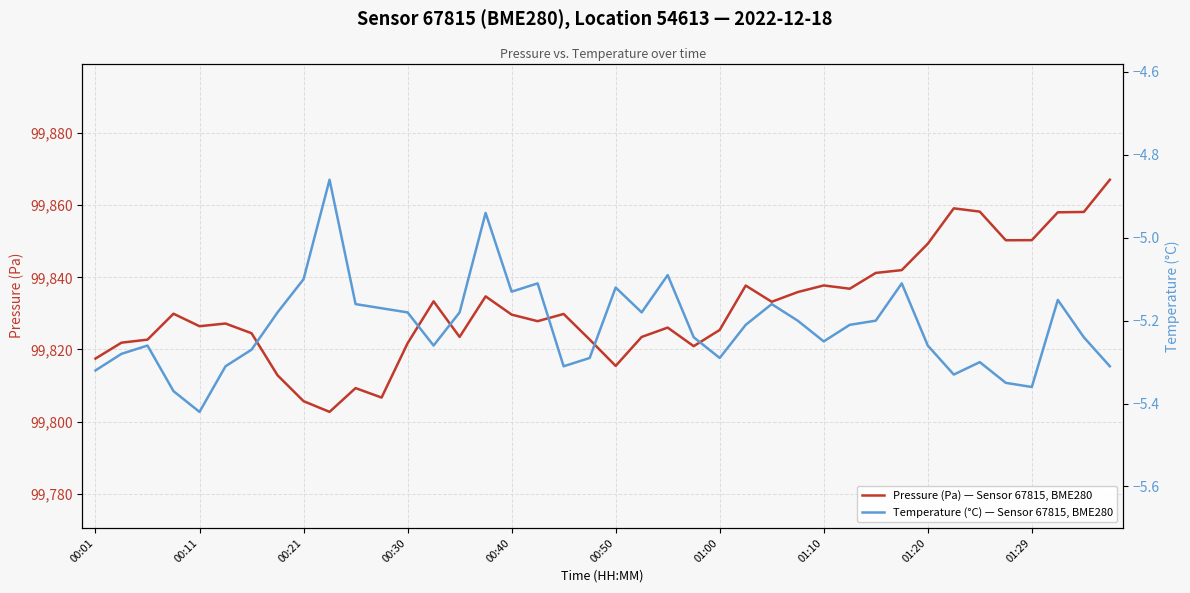

List the series in order of their overall mean, highest first.

Pressure (Pa) — Sensor 67815, BME280, Temperature (°C) — Sensor 67815, BME280